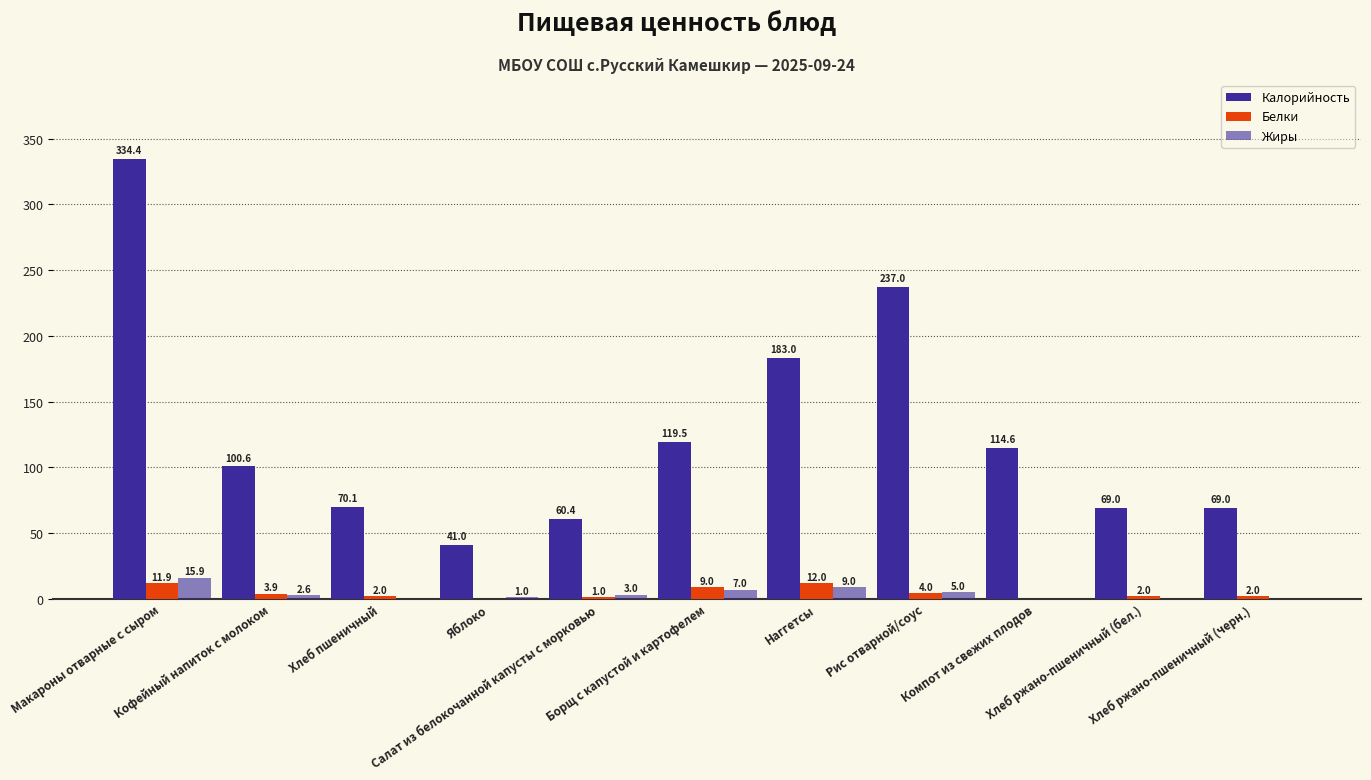

How many values in the Жиры series exceed 2?

6